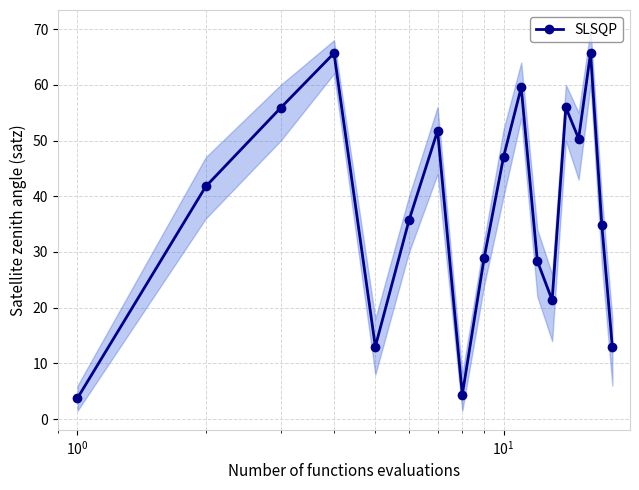

What is the lowest value of the SLSQP series?

3.8